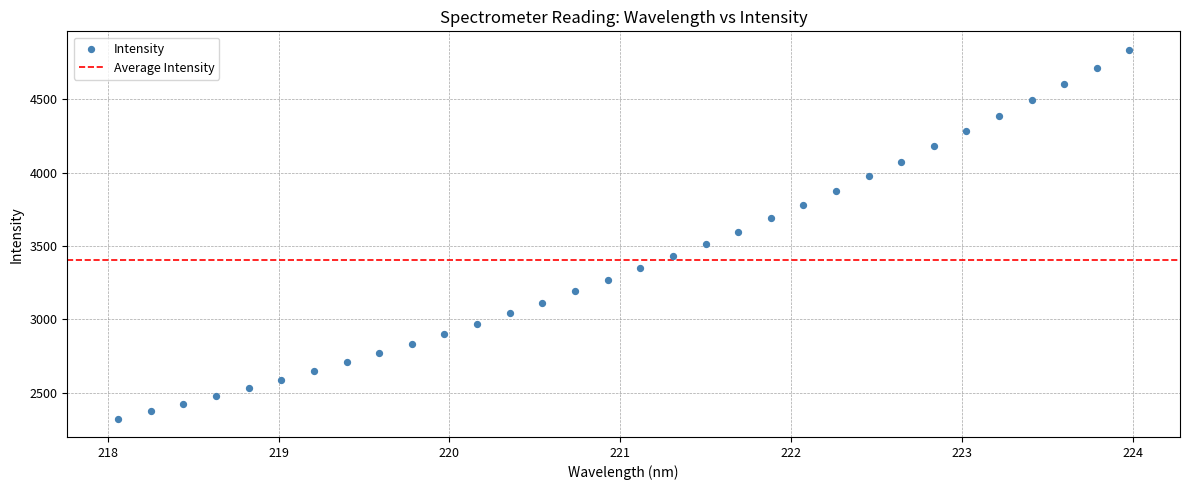

What is the range of Y values (max minus min)?

2510.7